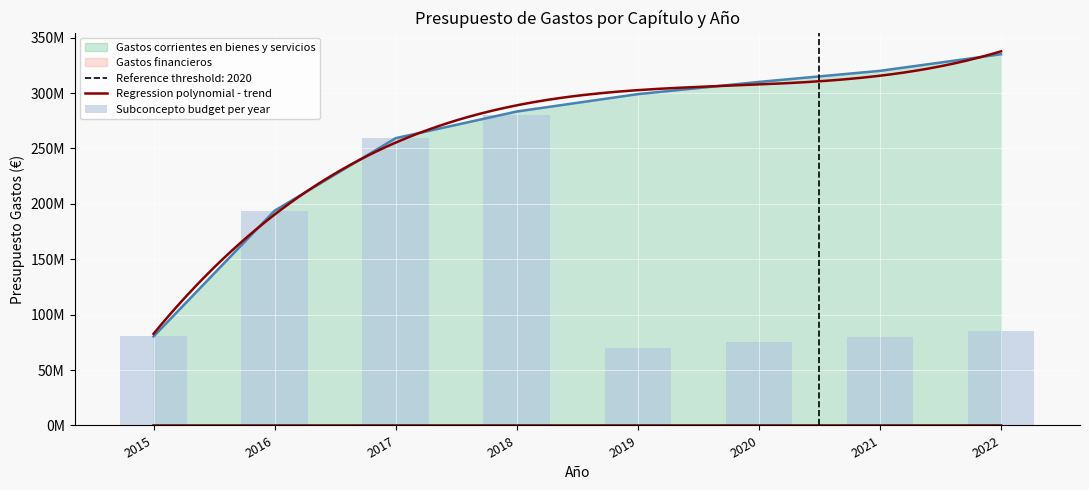

Which series has the largest total across all categories?

Gastos corrientes en bienes y servicios